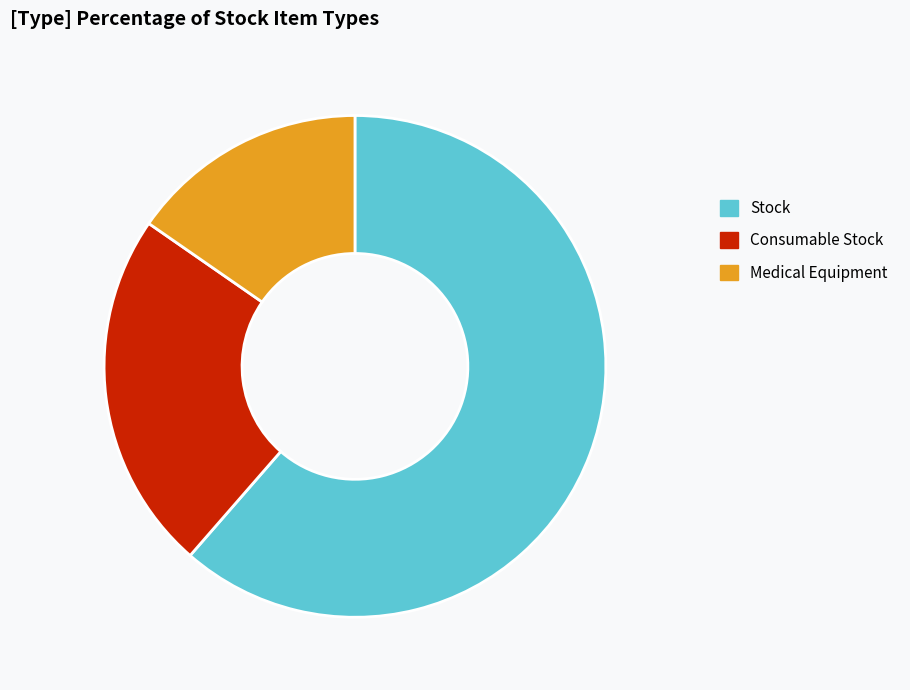

Count the number of slices in the pie.

3